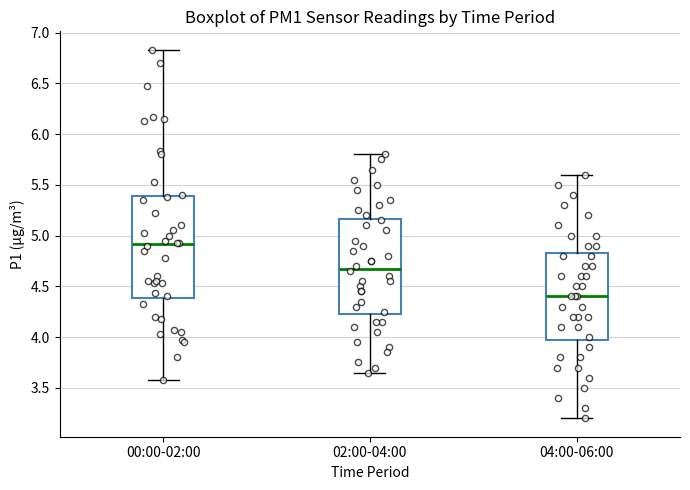

Where does the upper whisker of the box for 04:00-06:00 end on the y-axis? The values are not printed on the chart, so give them approximately, as read against the axis.

5.60